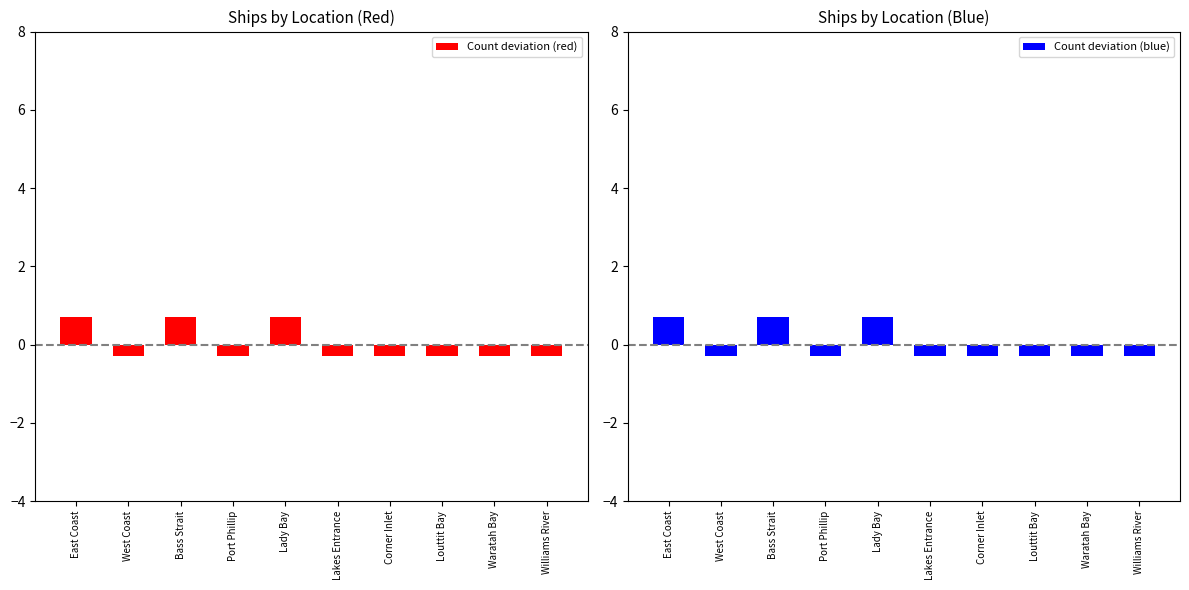

How many data points does each series have?

10